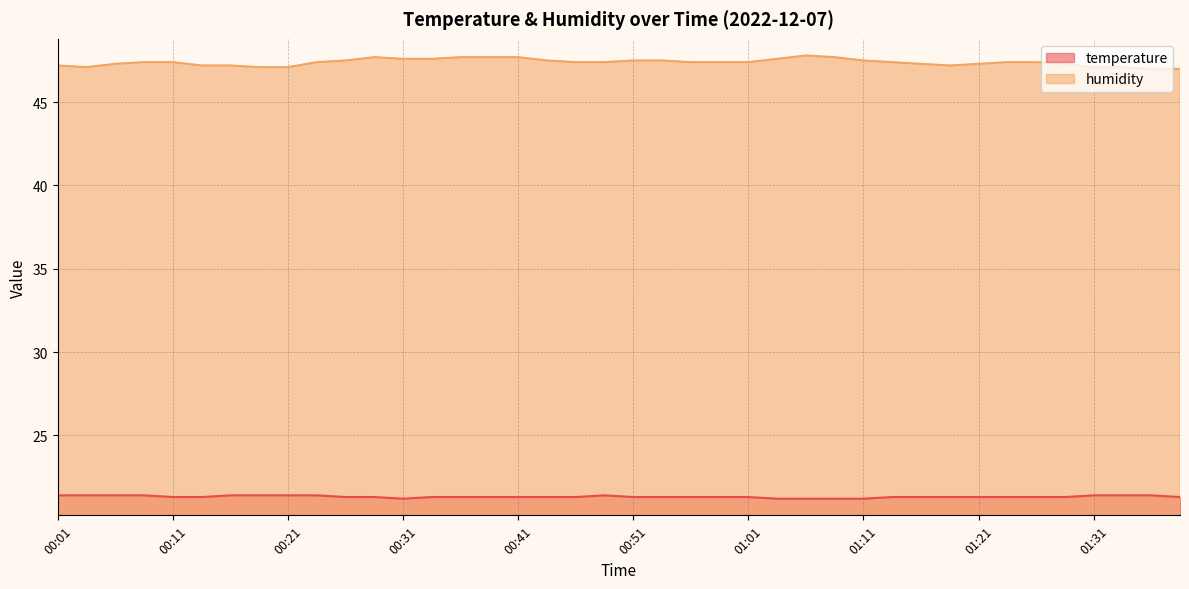

At which category is the sum across all series the highest?

00:28